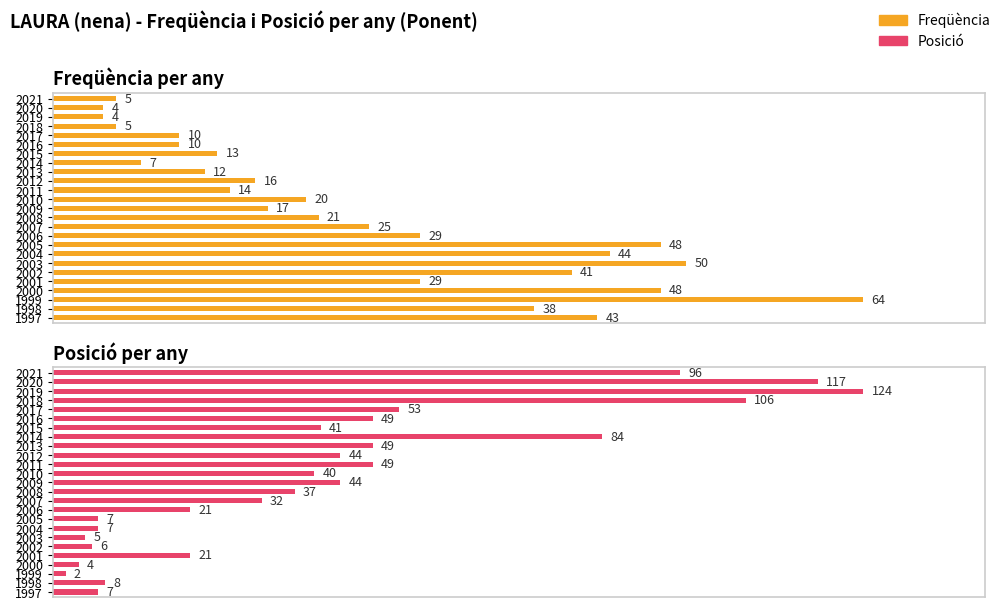

What is the difference between the maximum and minimum values in the Freqüència series?

93.8